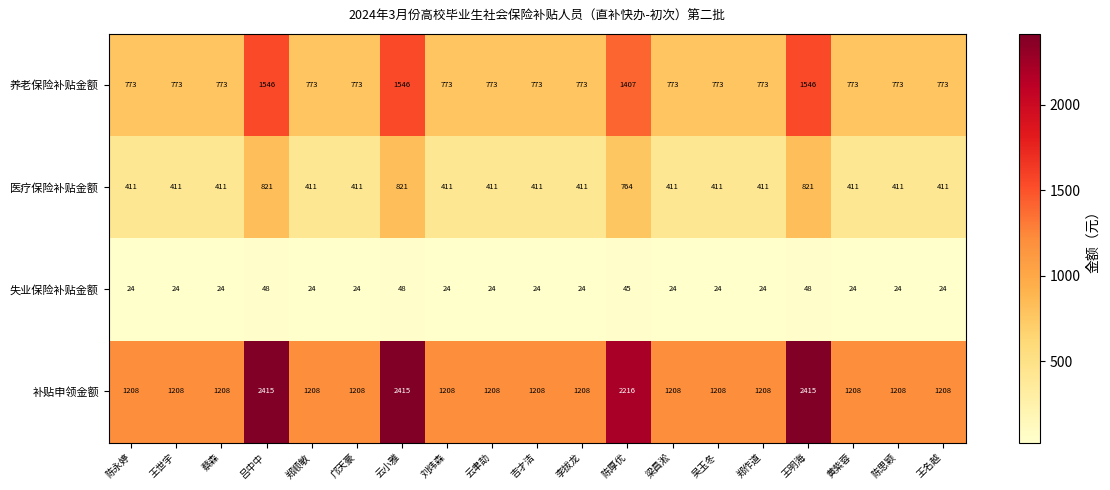

What is the sum of all 补贴申领金额 values?

27581